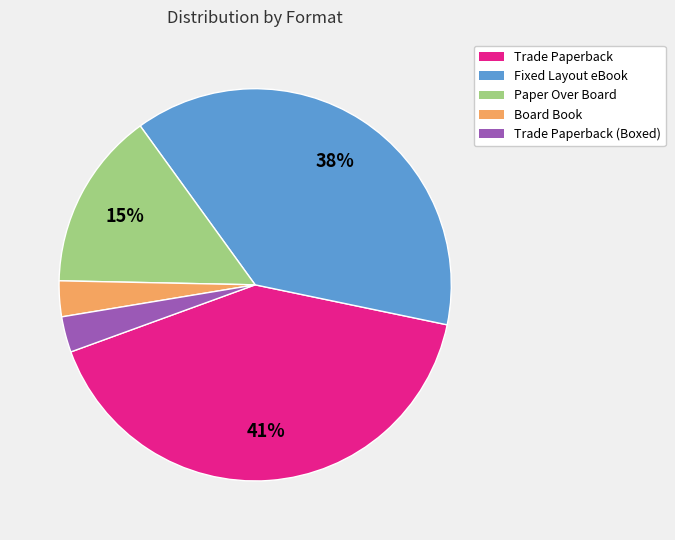

Does any single category account for the majority?

No